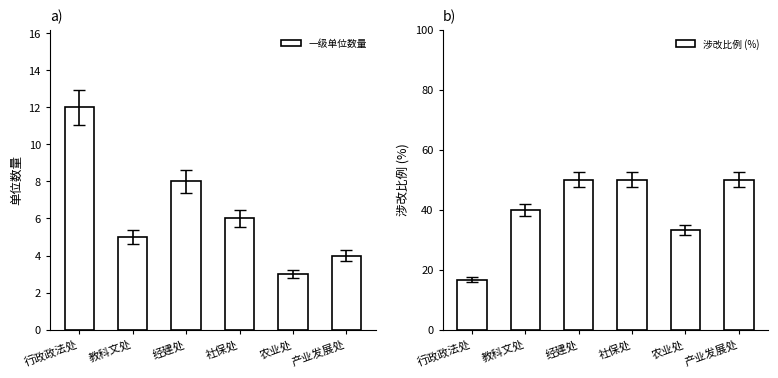

What is the minimum value shown in the chart?

3.0